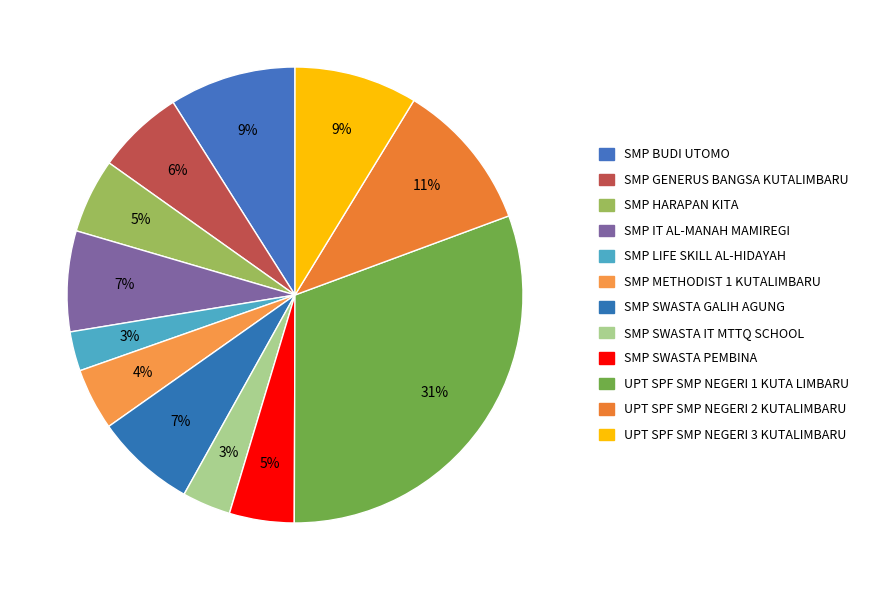

True or false: SMP SWASTA GALIH AGUNG accounts for 7% of the total.

True